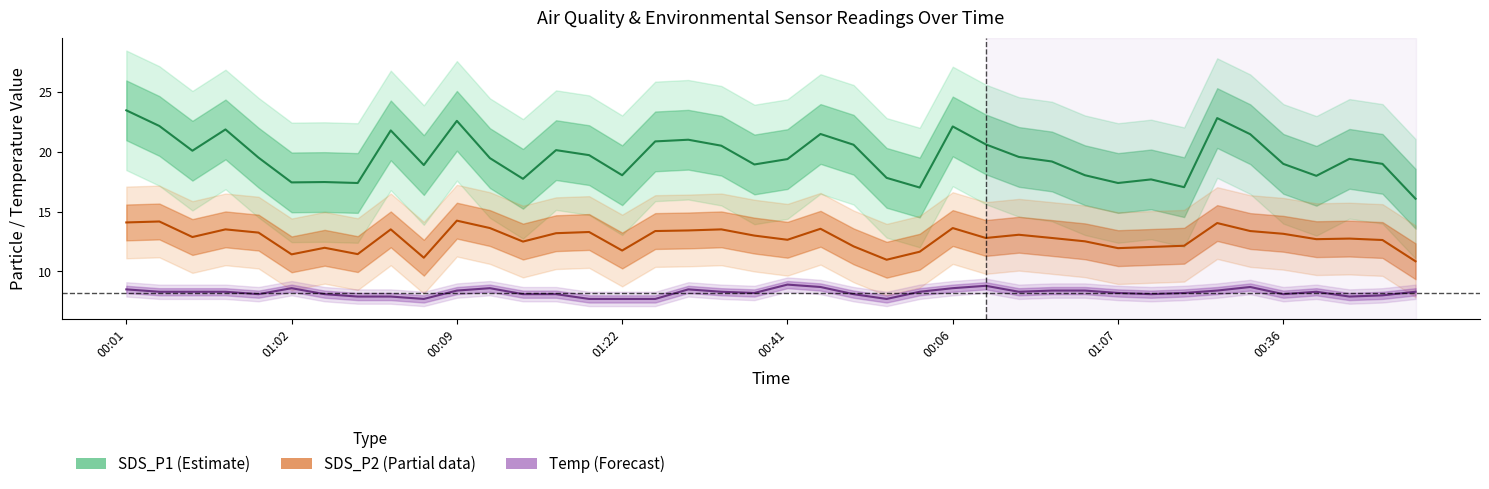

What is the sum of all SDS_P2 (Partial) values?

510.9